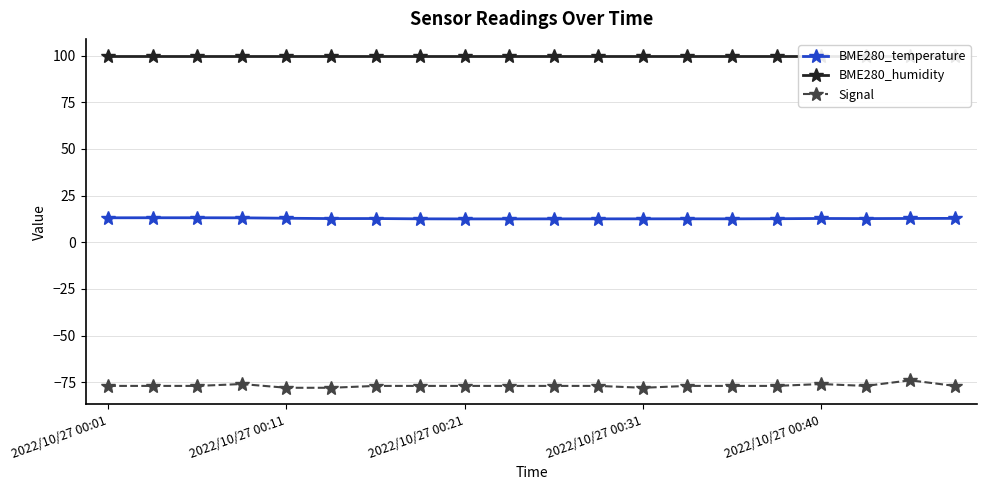

What is the maximum value shown in the chart?

100.0